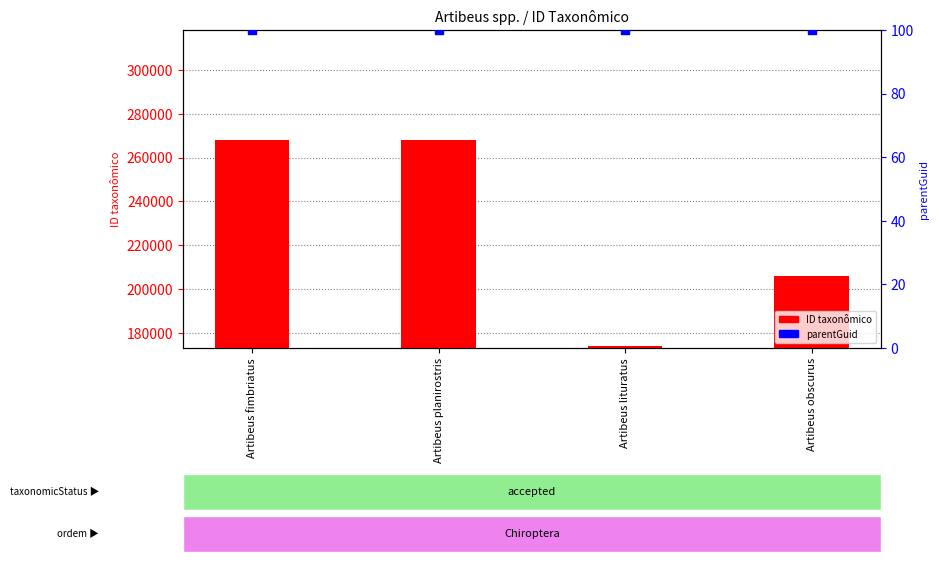

Which series has the widest spread of Y values?

ID taxonômico